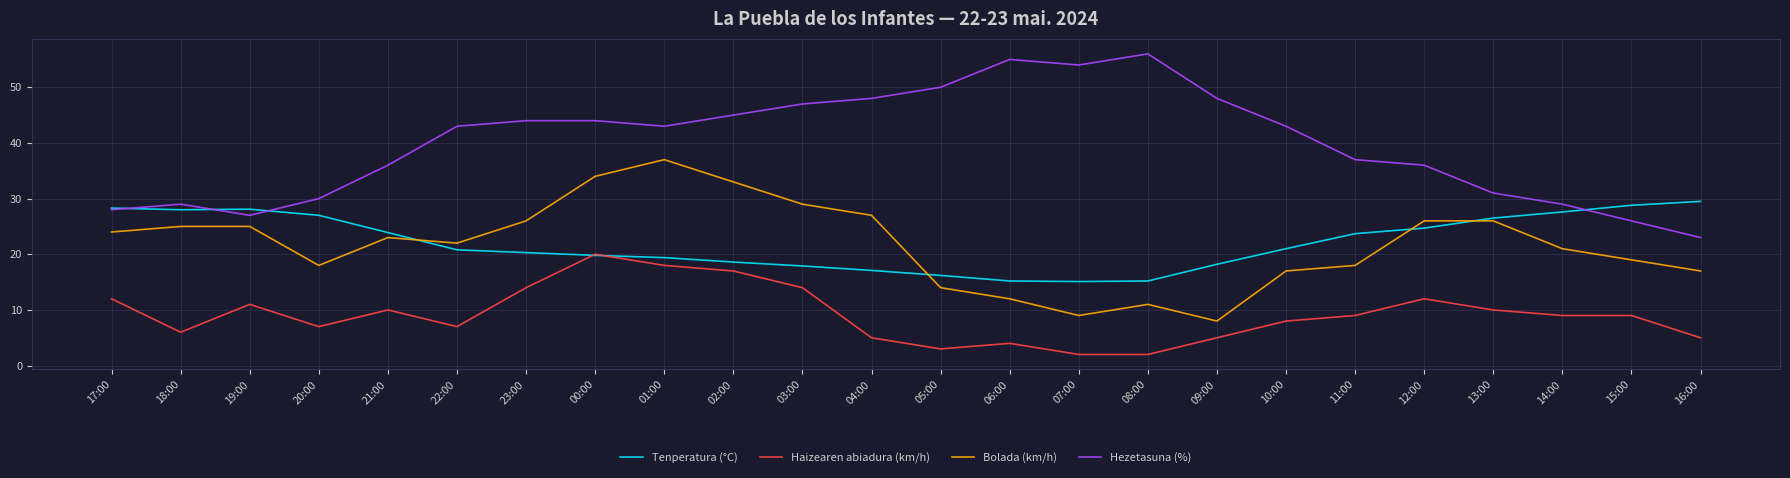

Which series has the widest spread of values?

Hezetasuna (%)